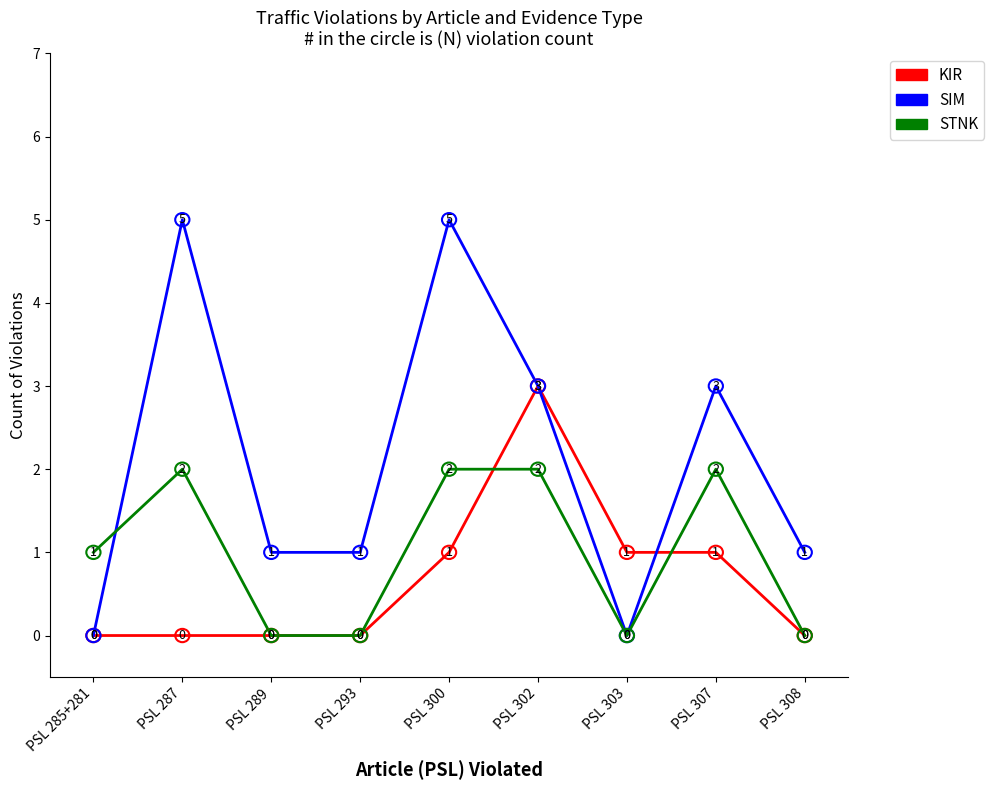

True or false: STNK and KIR intersect in this chart.

True